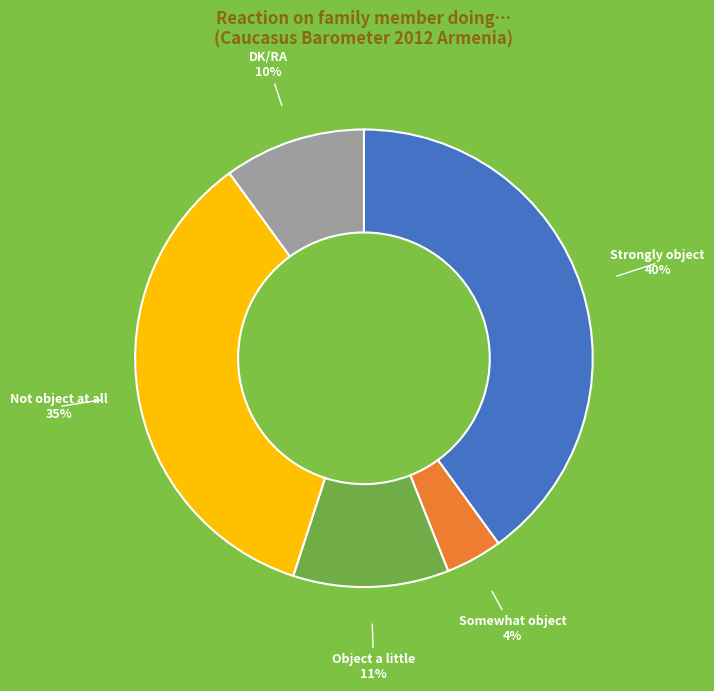

Is there any slice that represents more than half of the pie?

No